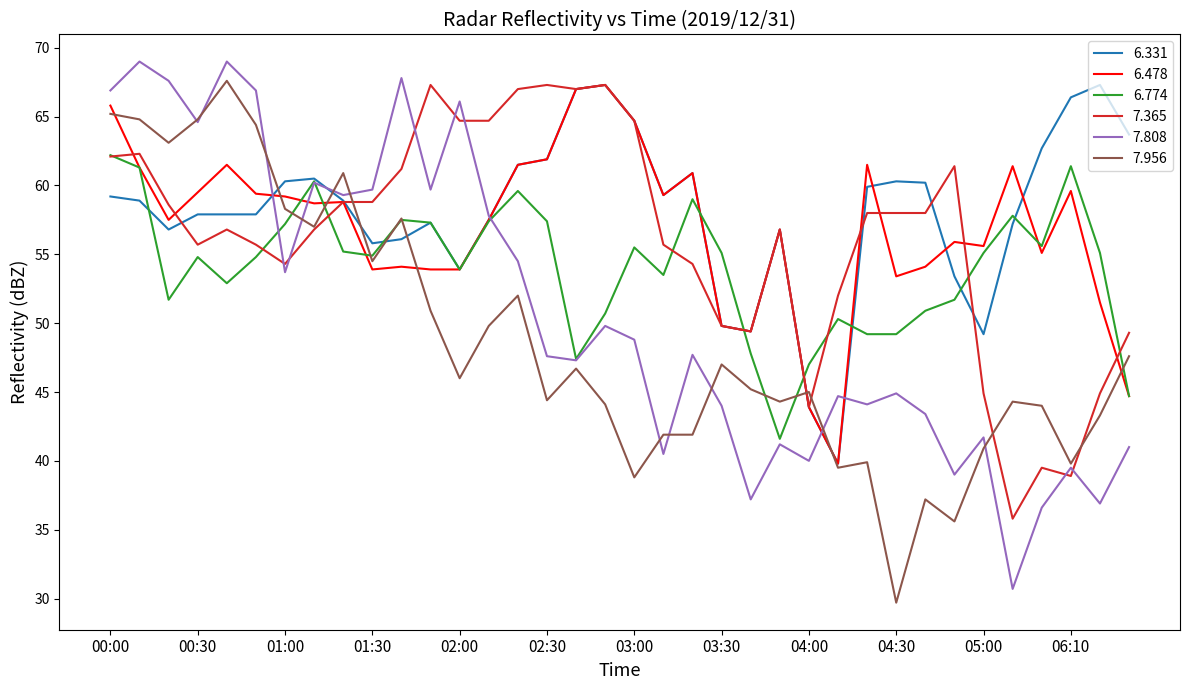

Is this an area chart (filled region under the line)?

No